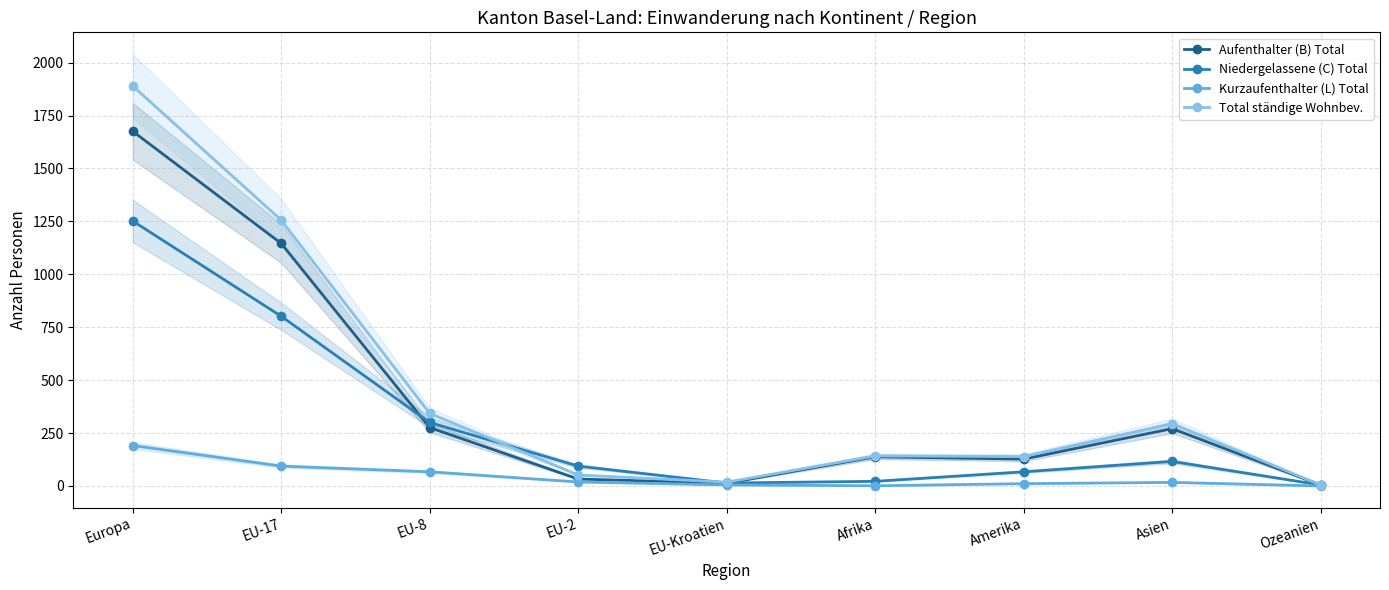

What is the spread (max minus min) of values at EU-Kroatien?

13